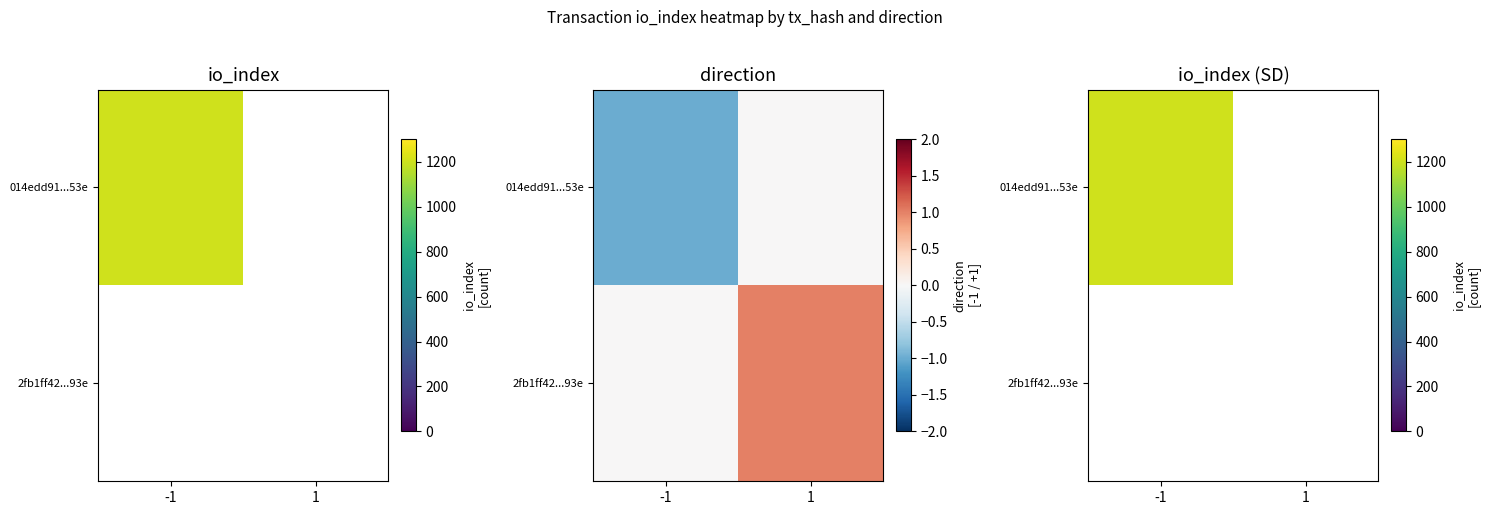

What is the maximum value shown in the chart?

1207